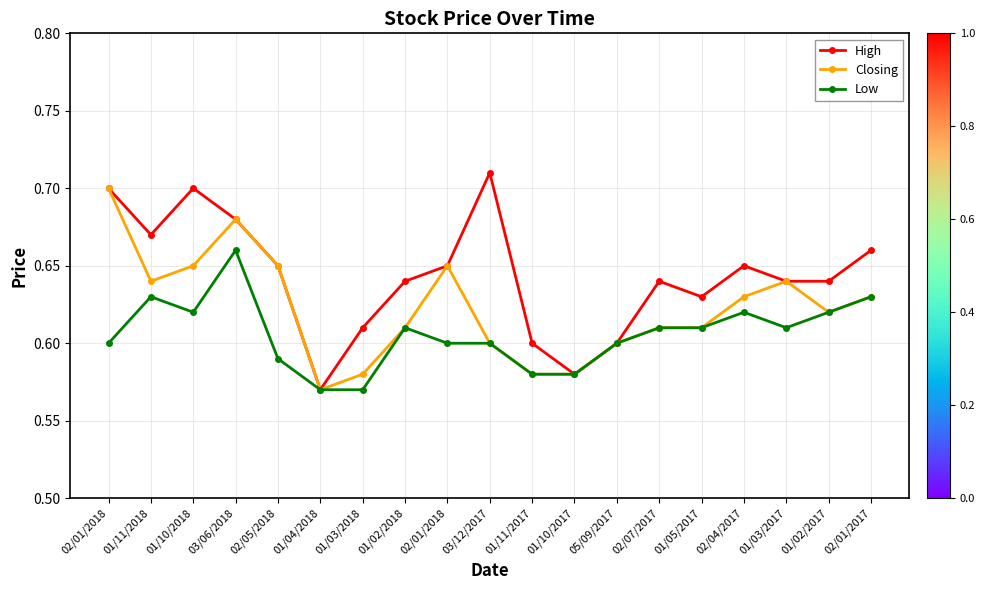

Which has a higher value, 02/04/2017 or 01/02/2017?

02/04/2017